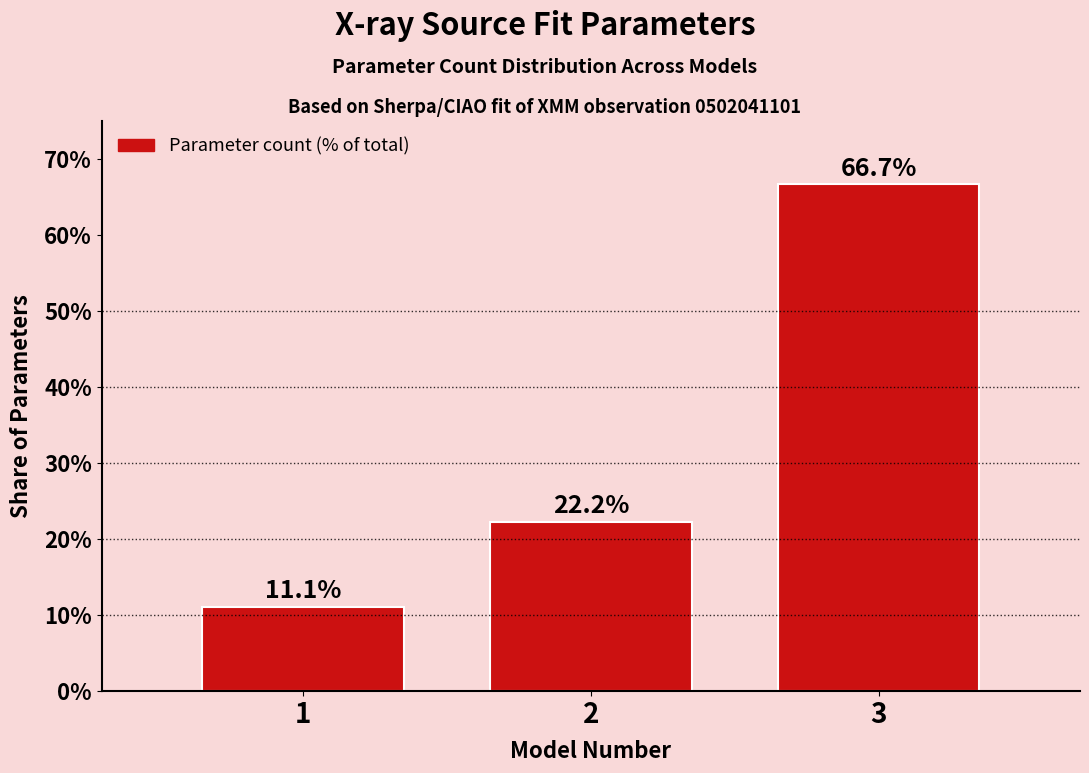

Reading left to right, what are all the values shown in this chart?

1=11.1	2=22.2	3=66.7